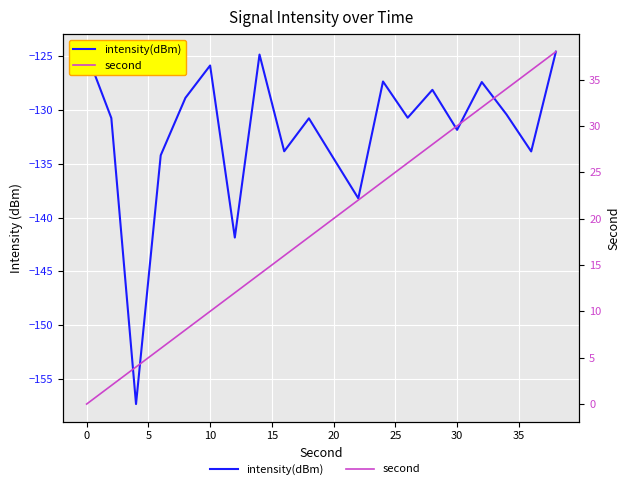

True or false: second and intensity(dBm) cross at least once.

False